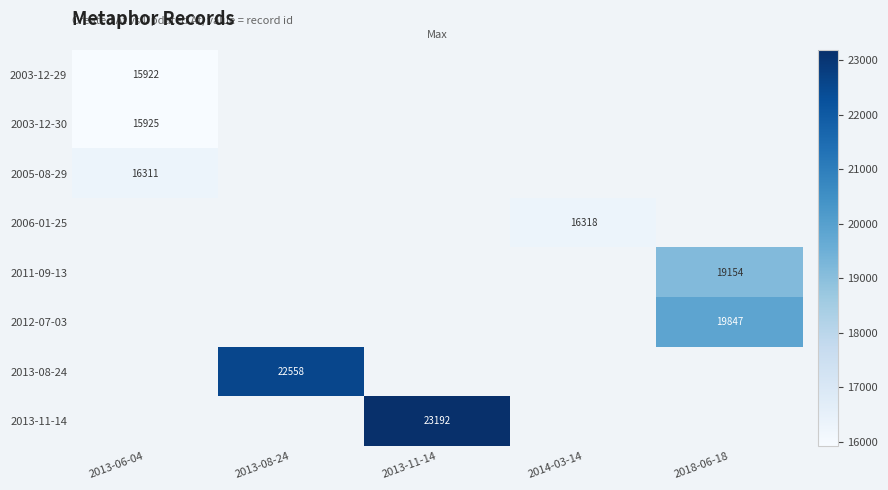

Count the number of categories in the chart.

5